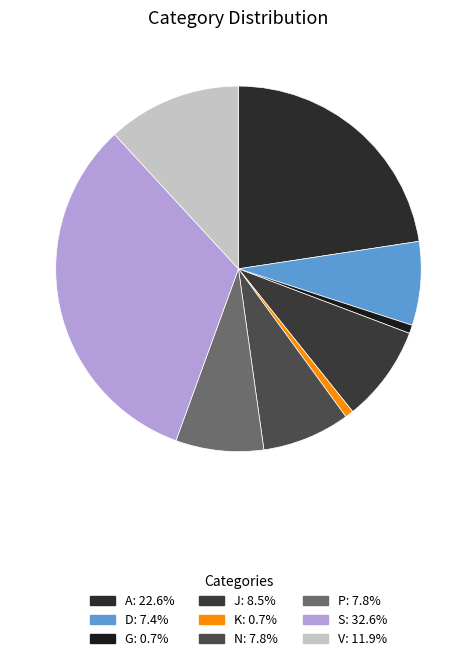

Combined, what portion of the pie is G and A?

23.3%